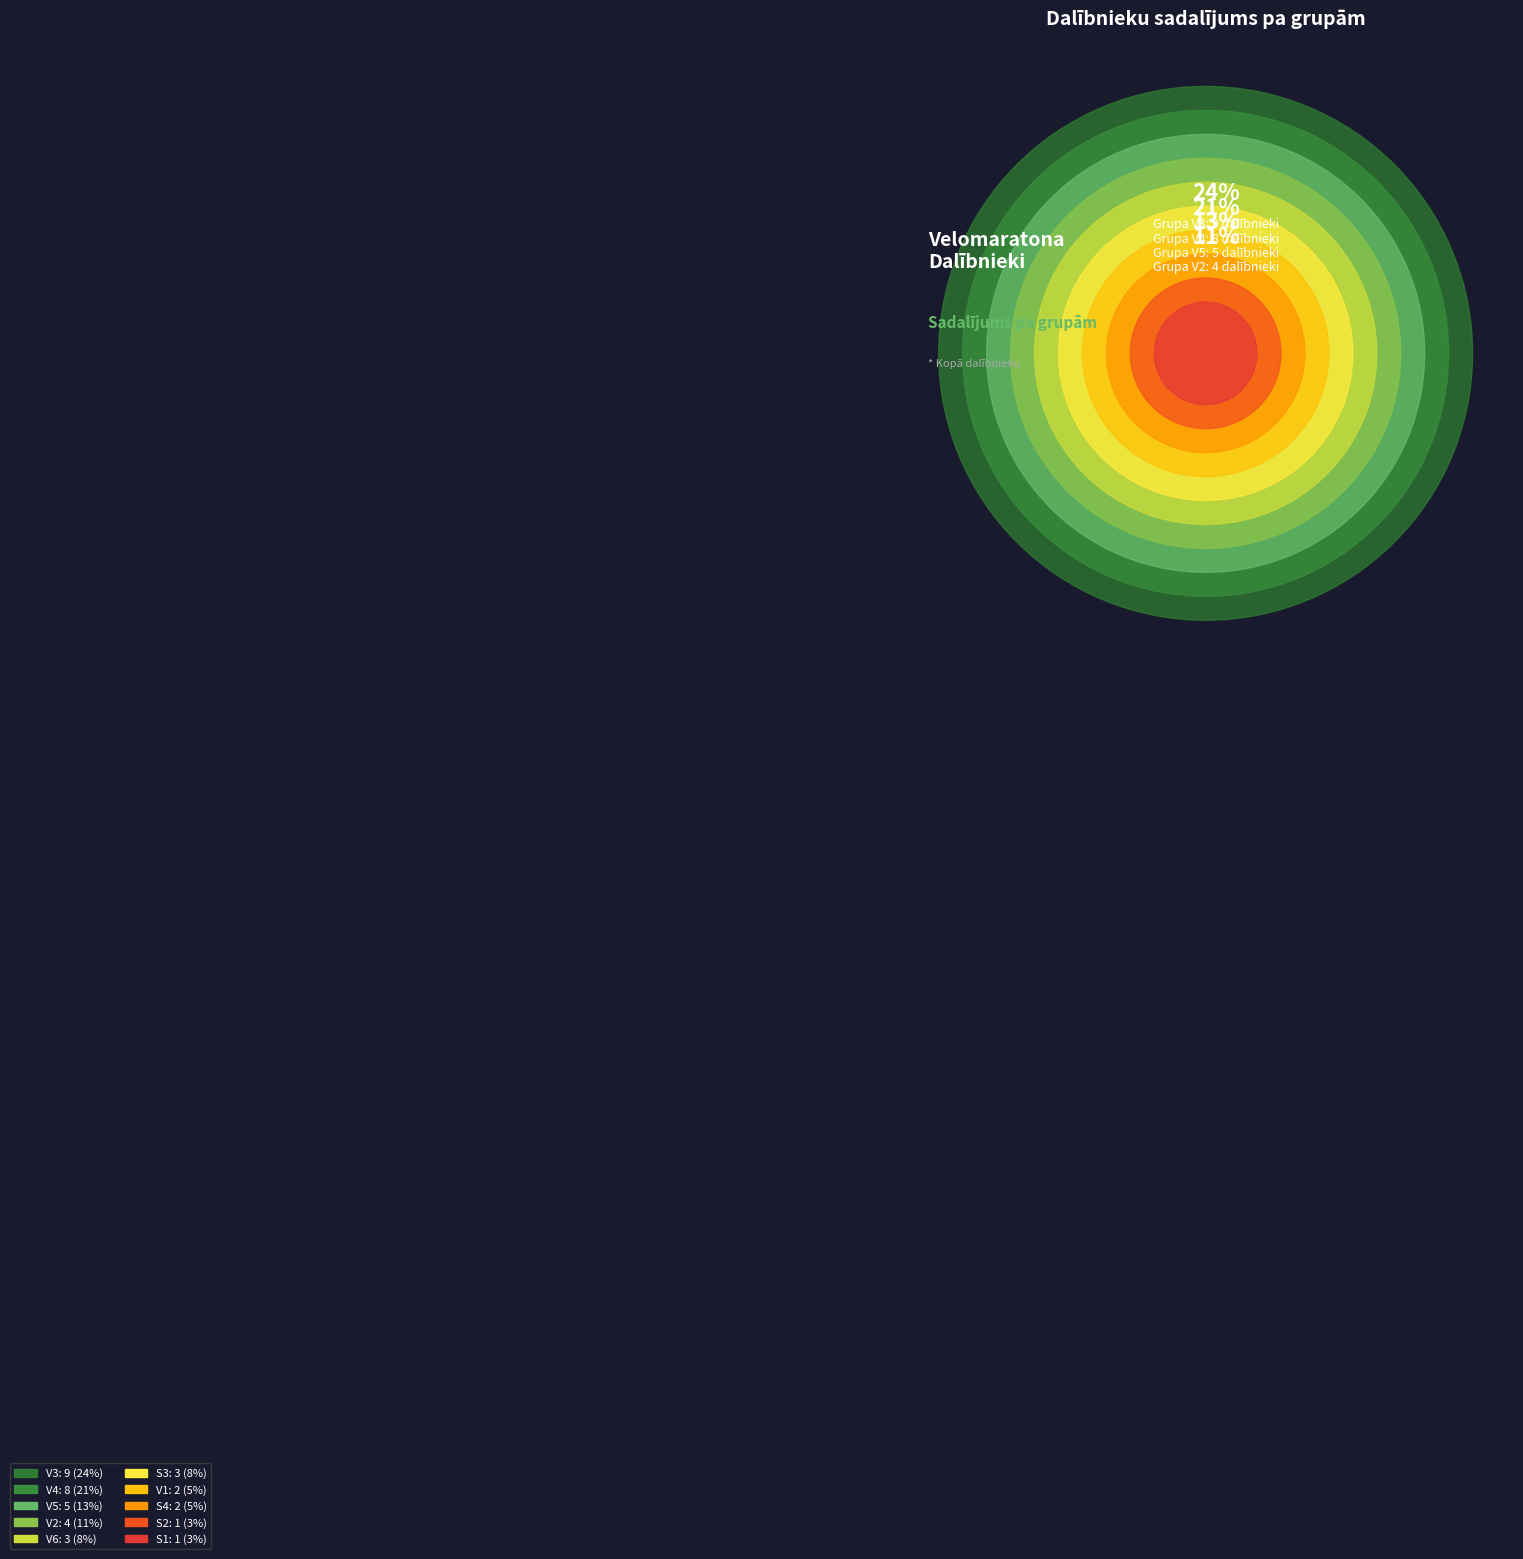

The V3 slice represents 28% of the pie. True or false?

False